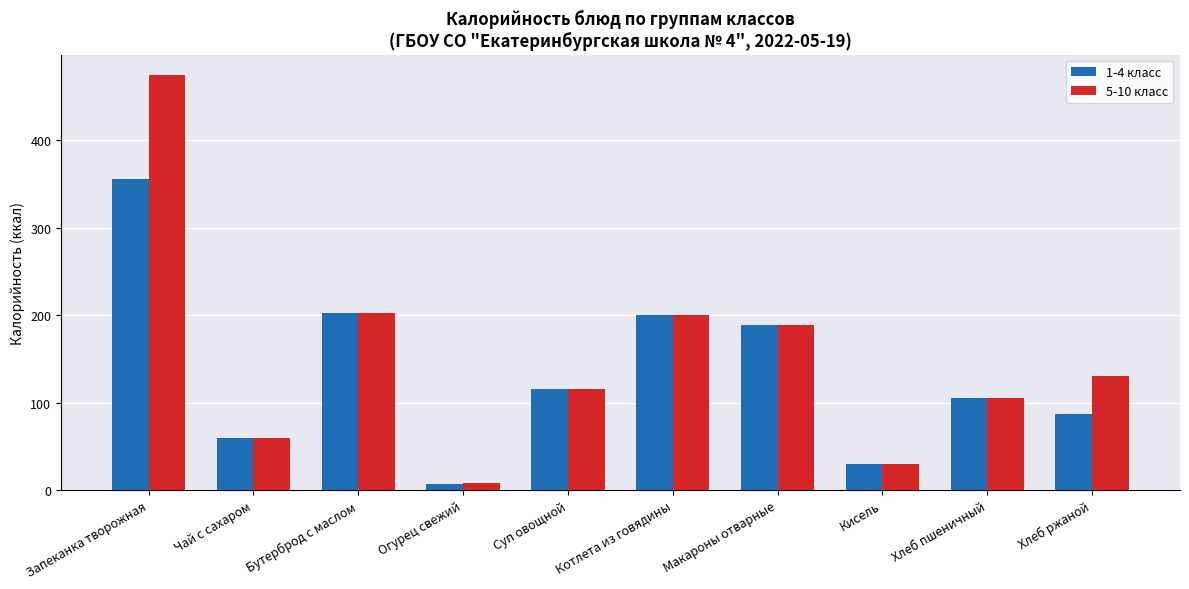

What is the label of the 2nd bar from the right?

Хлеб пшеничный